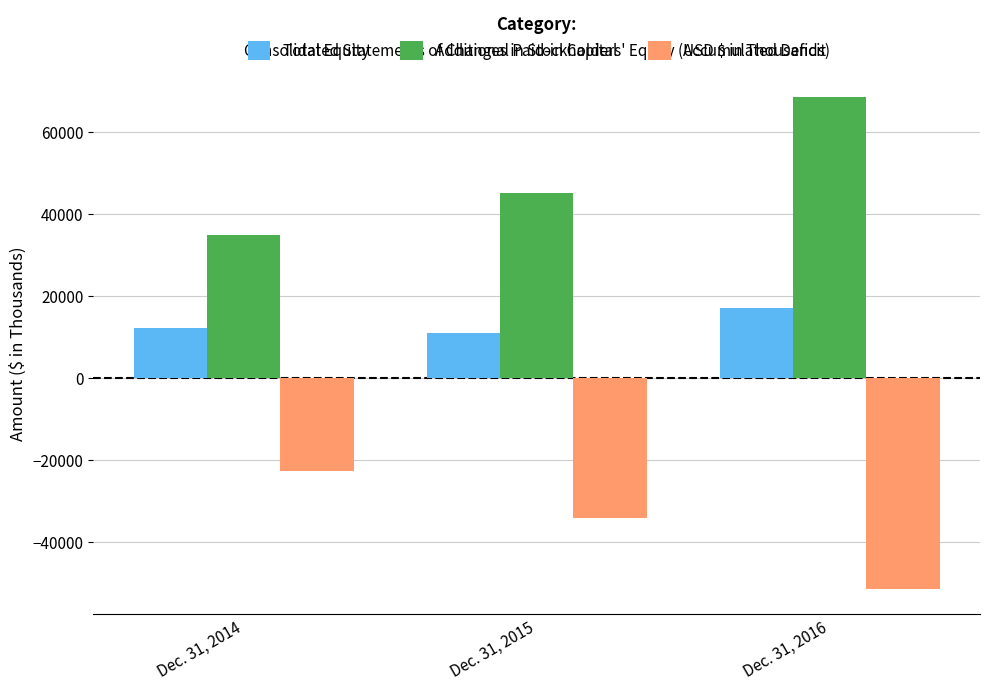

Are the bars horizontal?

No